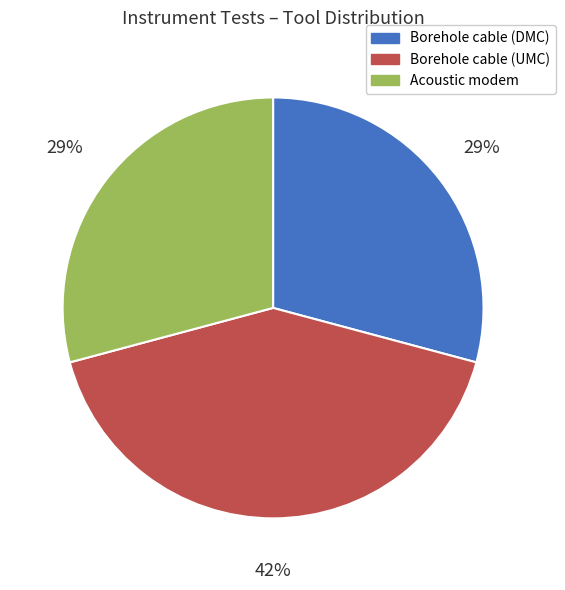

True or false: Borehole cable (UMC) accounts for 33% of the total.

False